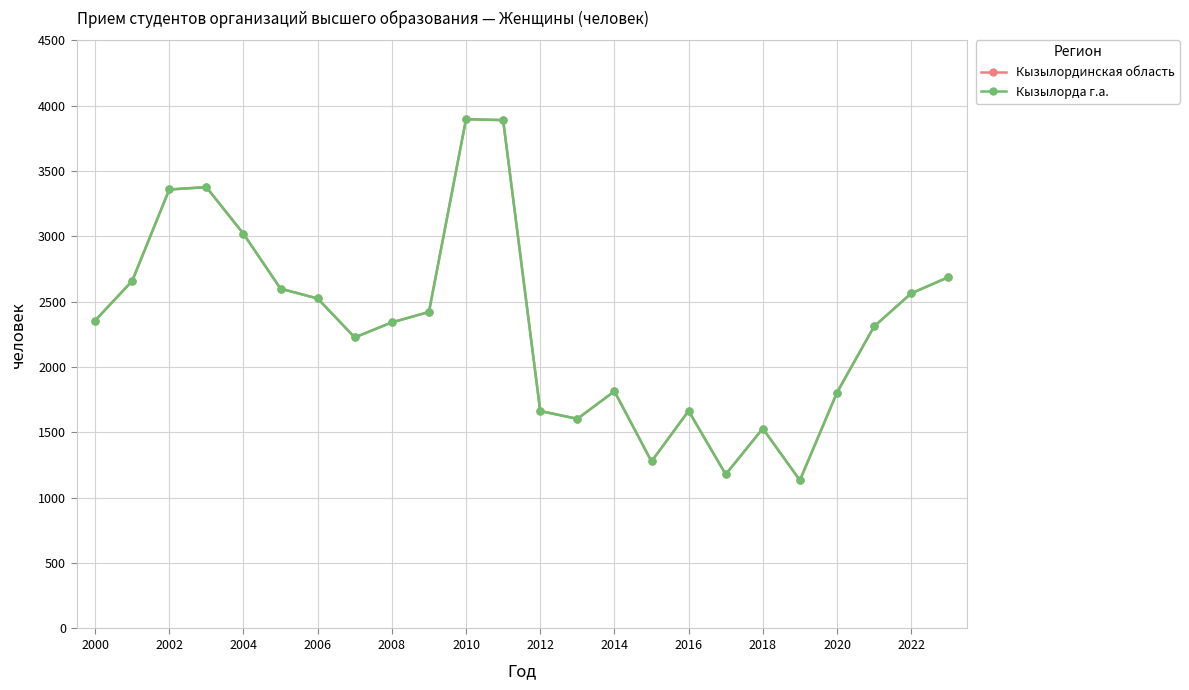

Is this an area chart (filled region under the line)?

No